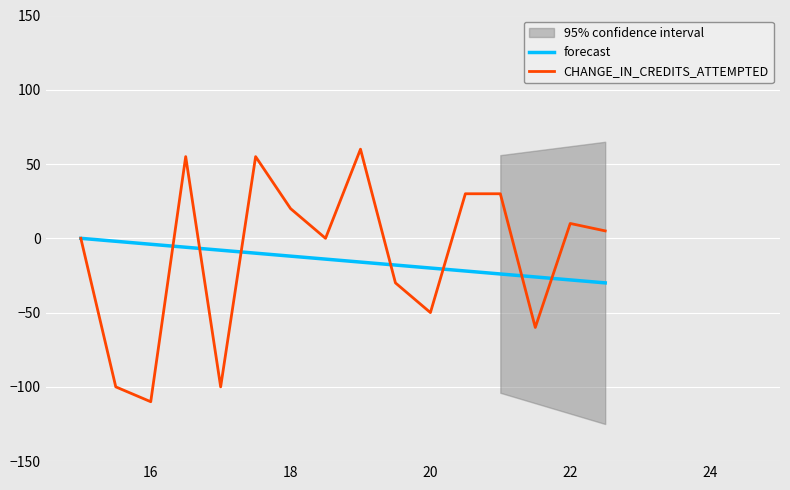

At which label does CHANGE_IN_CREDITS_ATTEMPTED reach its minimum?

16